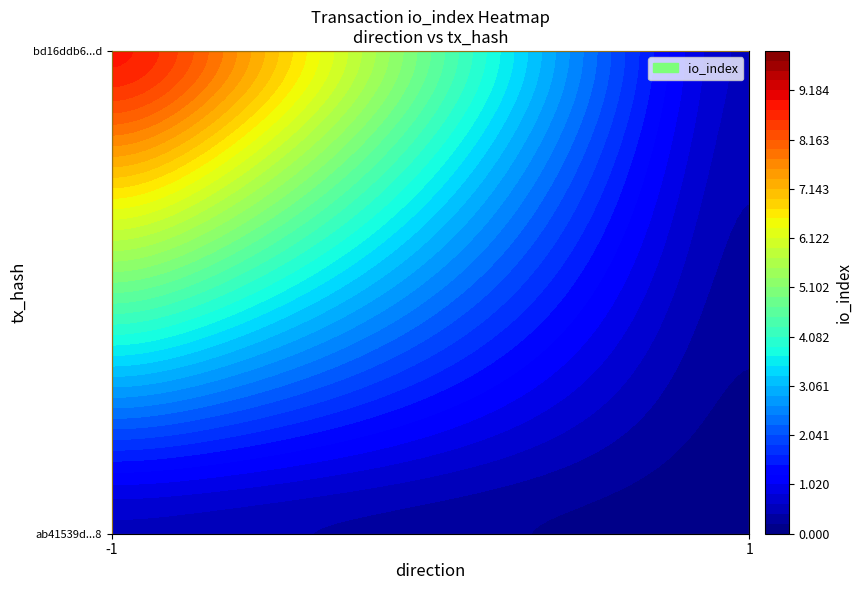

What value does the bd16ddb646e08ebb6f58daa6eb0cda5977e637d series have at 0?

1